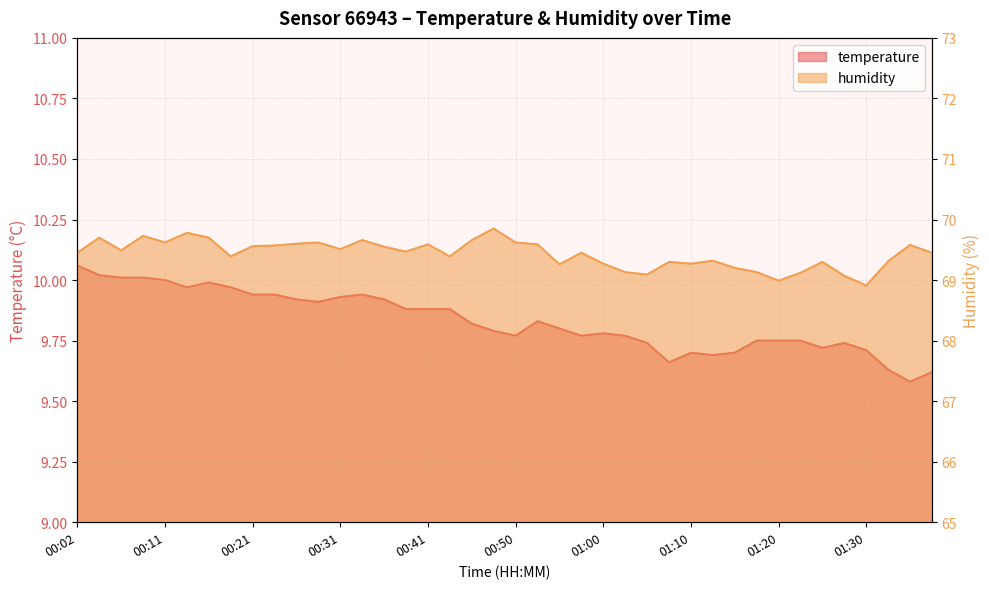

Reading right to left, list all the values displayed in this chart.

temperature: 01:37=9.6	01:34=9.6	01:32=9.6	01:30=9.7	01:27=9.7	01:25=9.7	01:22=9.8	01:20=9.8	01:17=9.8	01:15=9.7	01:12=9.7	01:10=9.7	01:07=9.7	01:05=9.7	01:03=9.8	01:00=9.8	00:58=9.8	00:55=9.8	00:53=9.8	00:50=9.8	00:48=9.8	00:46=9.8	00:43=9.9	00:41=9.9	00:38=9.9	00:36=9.9	00:33=9.9	00:31=9.9	00:29=9.9	00:26=9.9	00:24=9.9	00:21=9.9	00:19=10.0	00:16=10.0	00:14=10.0	00:11=10.0	00:09=10.0	00:07=10.0	00:04=10.0	00:02=10.1
humidity: 01:37=69.5	01:34=69.6	01:32=69.3	01:30=68.9	01:27=69.1	01:25=69.3	01:22=69.1	01:20=69.0	01:17=69.1	01:15=69.2	01:12=69.3	01:10=69.3	01:07=69.3	01:05=69.1	01:03=69.1	01:00=69.3	00:58=69.5	00:55=69.3	00:53=69.6	00:50=69.6	00:48=69.8	00:46=69.7	00:43=69.4	00:41=69.6	00:38=69.5	00:36=69.5	00:33=69.7	00:31=69.5	00:29=69.6	00:26=69.6	00:24=69.6	00:21=69.6	00:19=69.4	00:16=69.7	00:14=69.8	00:11=69.6	00:09=69.7	00:07=69.5	00:04=69.7	00:02=69.5